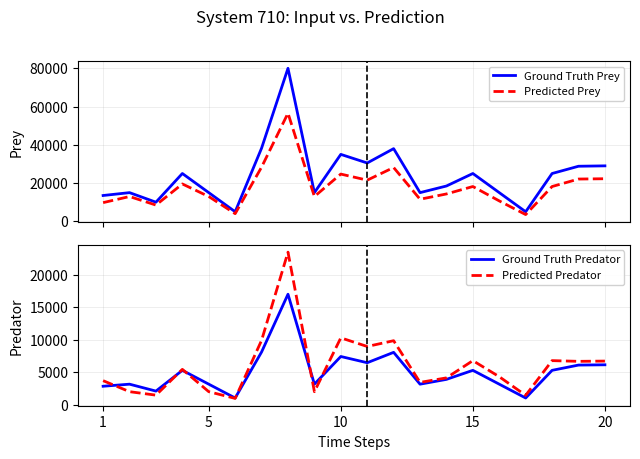

The value of Ground Truth Predator at 5 is 3187.5. True or false?

True